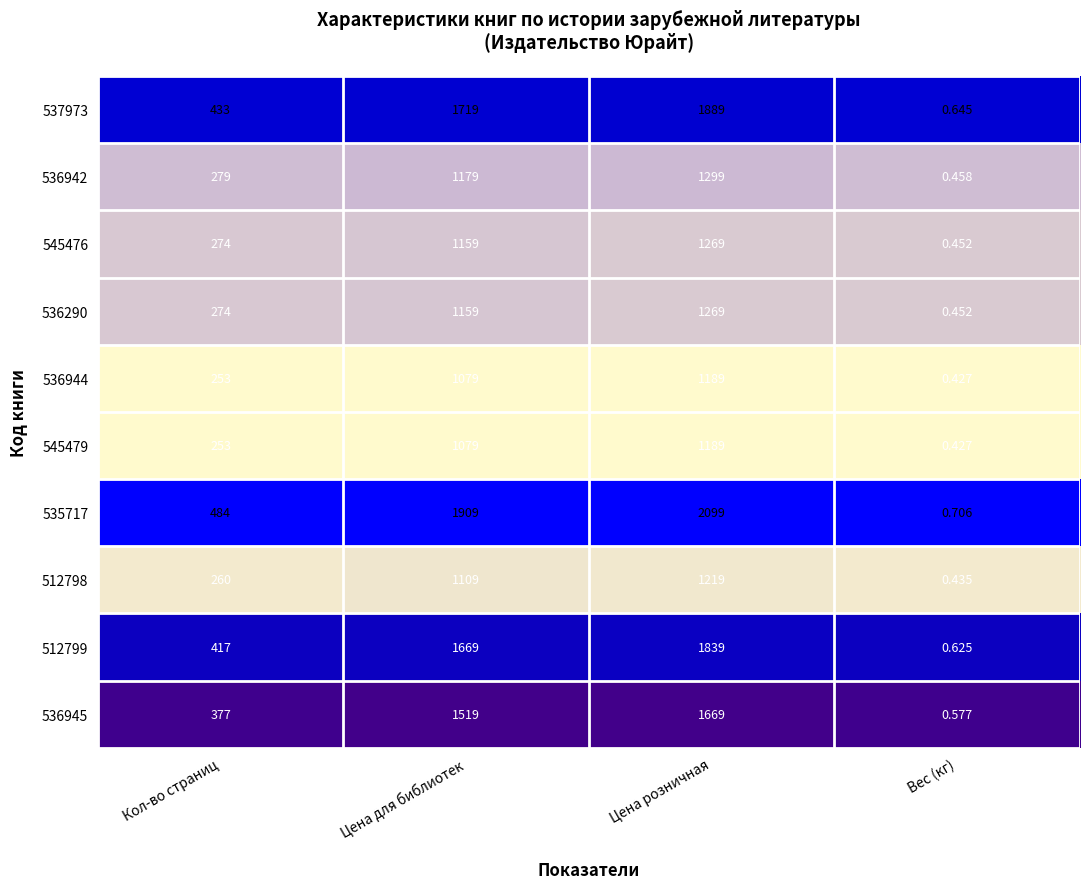

Rank the categories by 512798 value from lowest to highest.

Вес (кг), Кол-во страниц, Цена для библиотек, Цена розничная